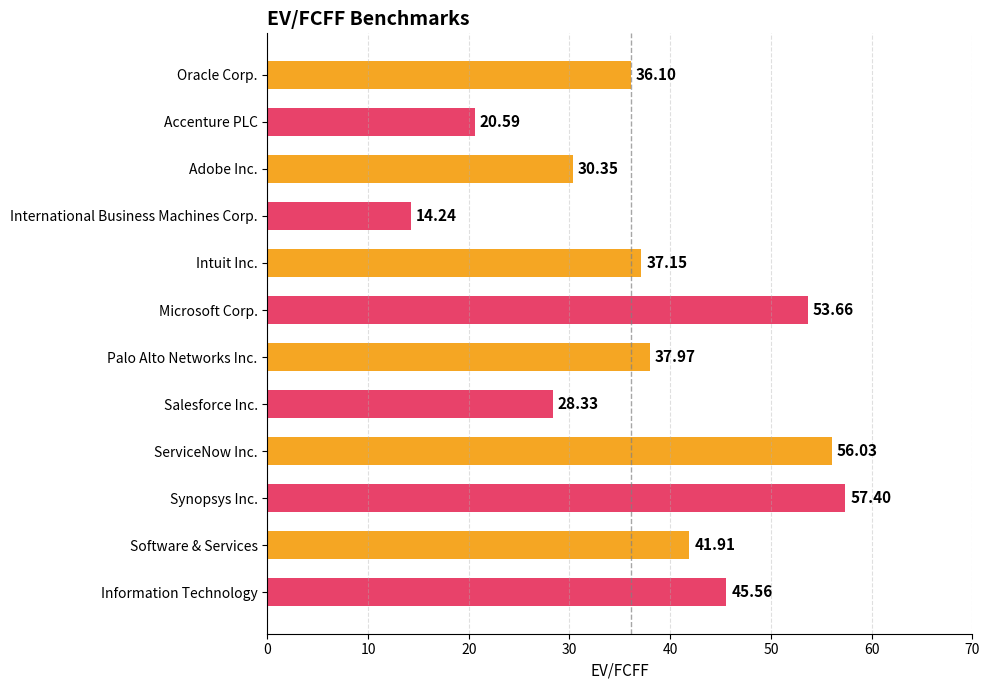

Between Intuit Inc. and Software & Services, which is larger?

Software & Services